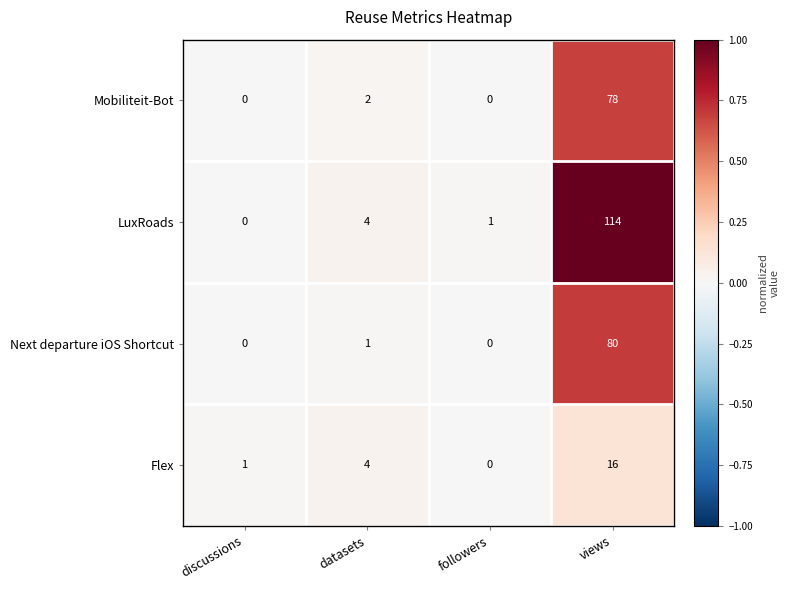

At which category does the chart reach its peak across all series?

views